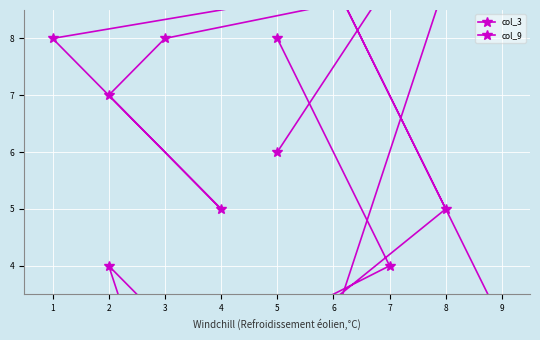

Between 7 and 6, which series saw the biggest shift?

col_3